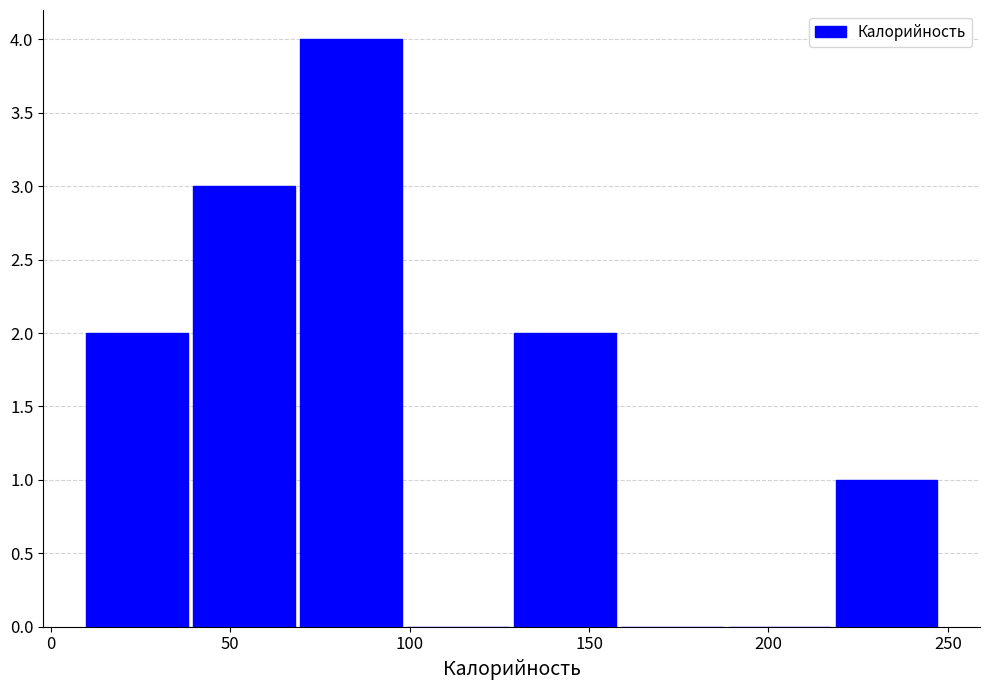

Reading left to right, transcribe this chart: for each bar, give the range it covers on the x-axis and its height. Neither the bar edges nor the heights are printed on the chart, so give them approximately, as read against the axes.

10 to 40: 2
40 to 70: 3
70 to 100: 4
100 to 130: 0
130 to 160: 2
160 to 190: 0
190 to 220: 0
220 to 250: 1